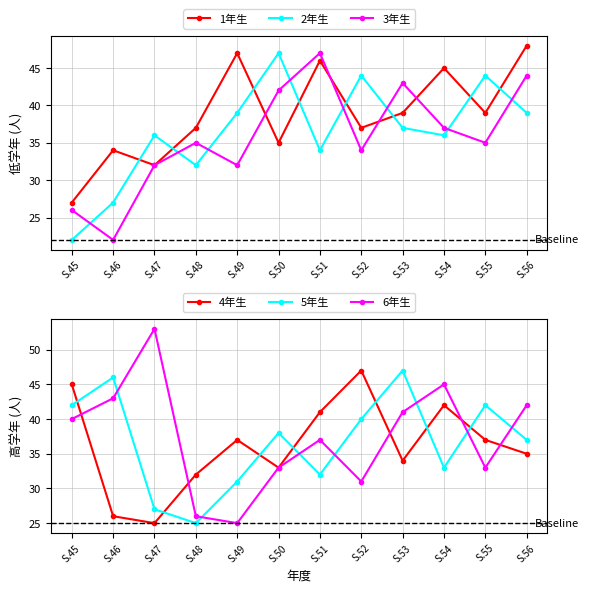

What is the sum of all 2年生 values?

437